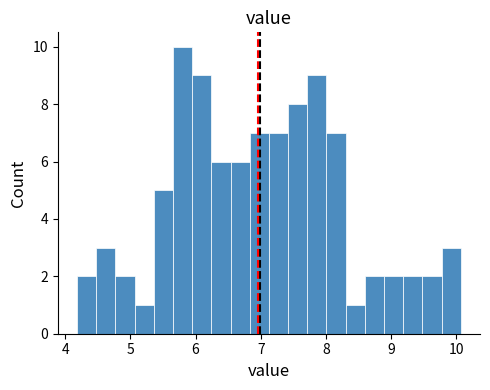

Read against the x-axis, roughly where is the centre of the tallest bar?

5.8